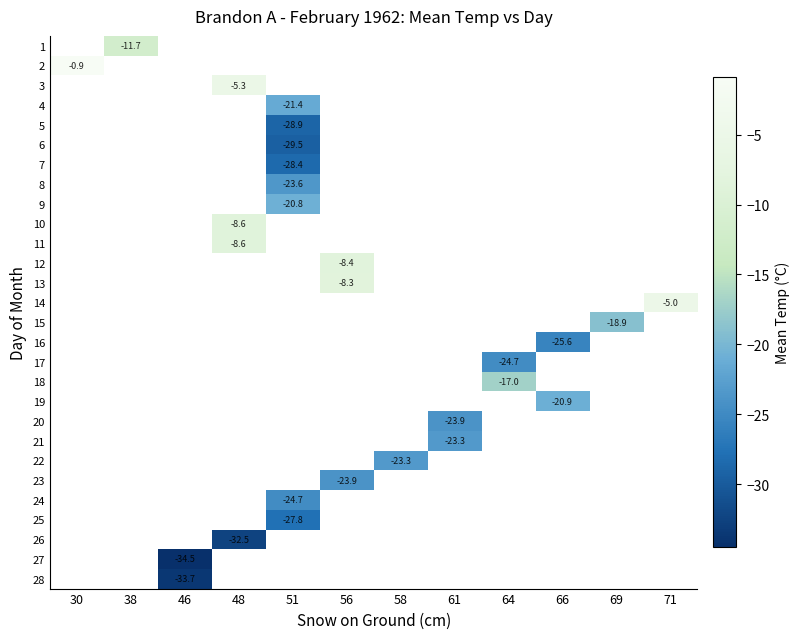

How many series are shown in this chart?

28